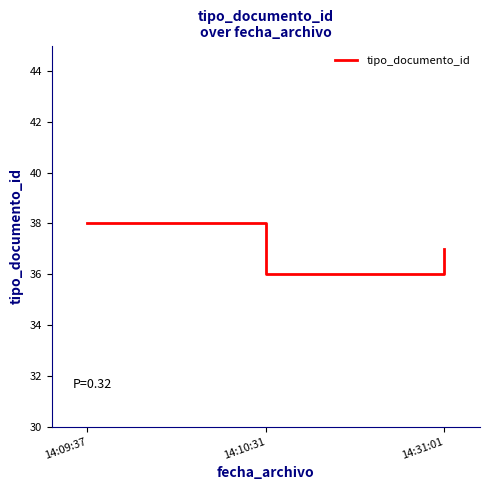

Rank the categories by value from lowest to highest.

14:10:31, 14:31:01, 14:09:37